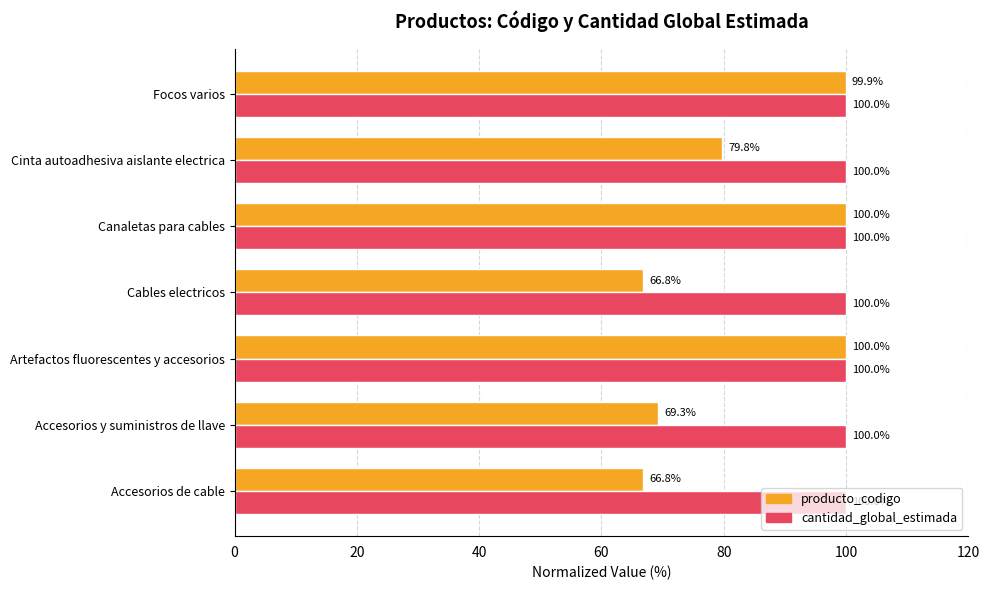

What is the average value of the cantidad_global_estimada series?

100.0